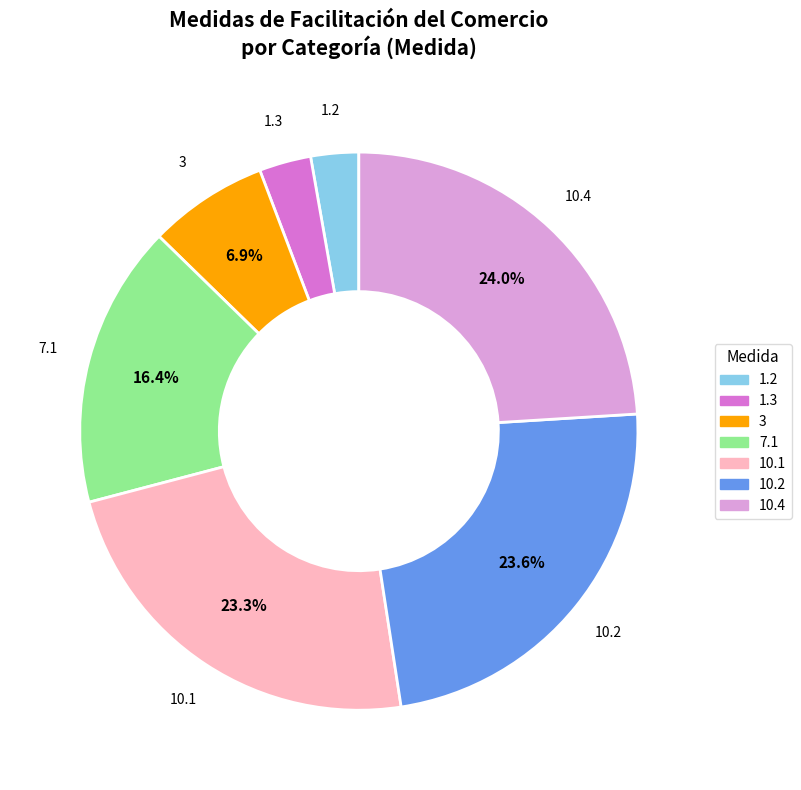

Approximately how many times larger is the value at 10.1 compared to 3?

3.4